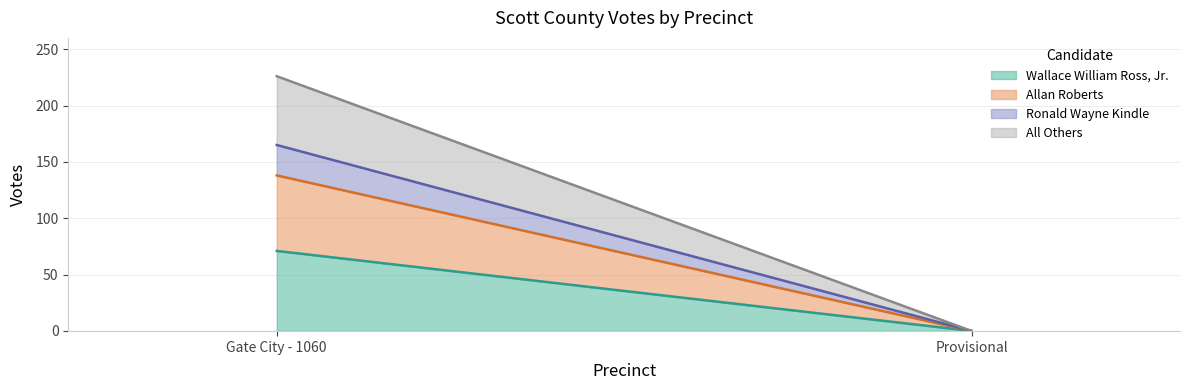

What are all the series names shown in the legend?

Wallace William Ross, Jr., Allan Roberts, Ronald Wayne Kindle, All Others